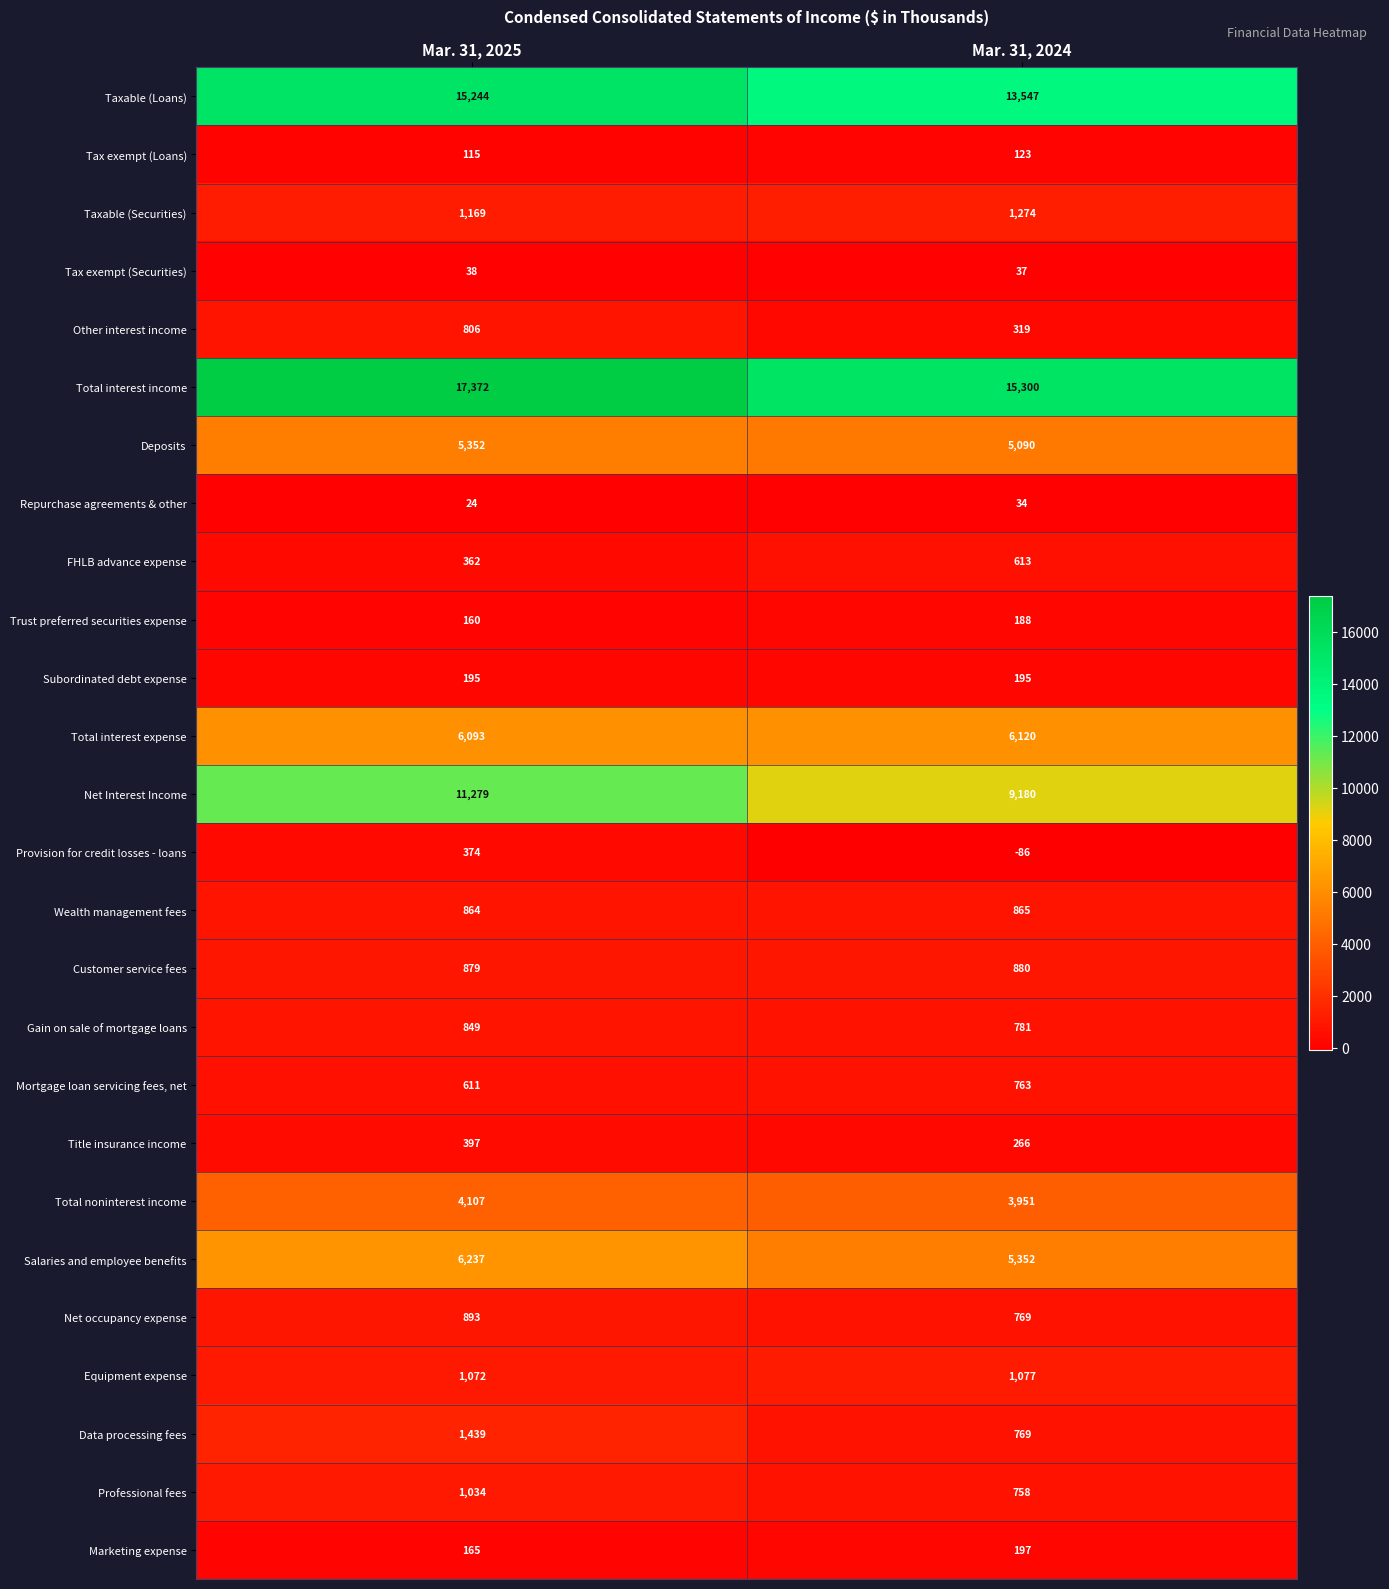

The Mortgage loan servicing fees, net series shows 763 at Mar. 31, 2024. True or false?

True